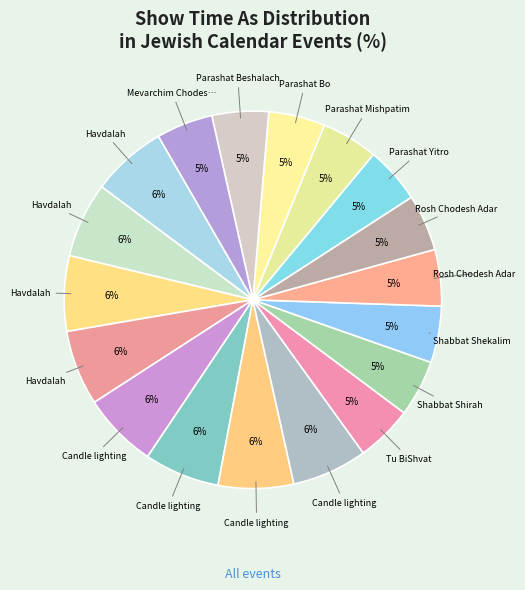

Count the number of slices in the pie.

18